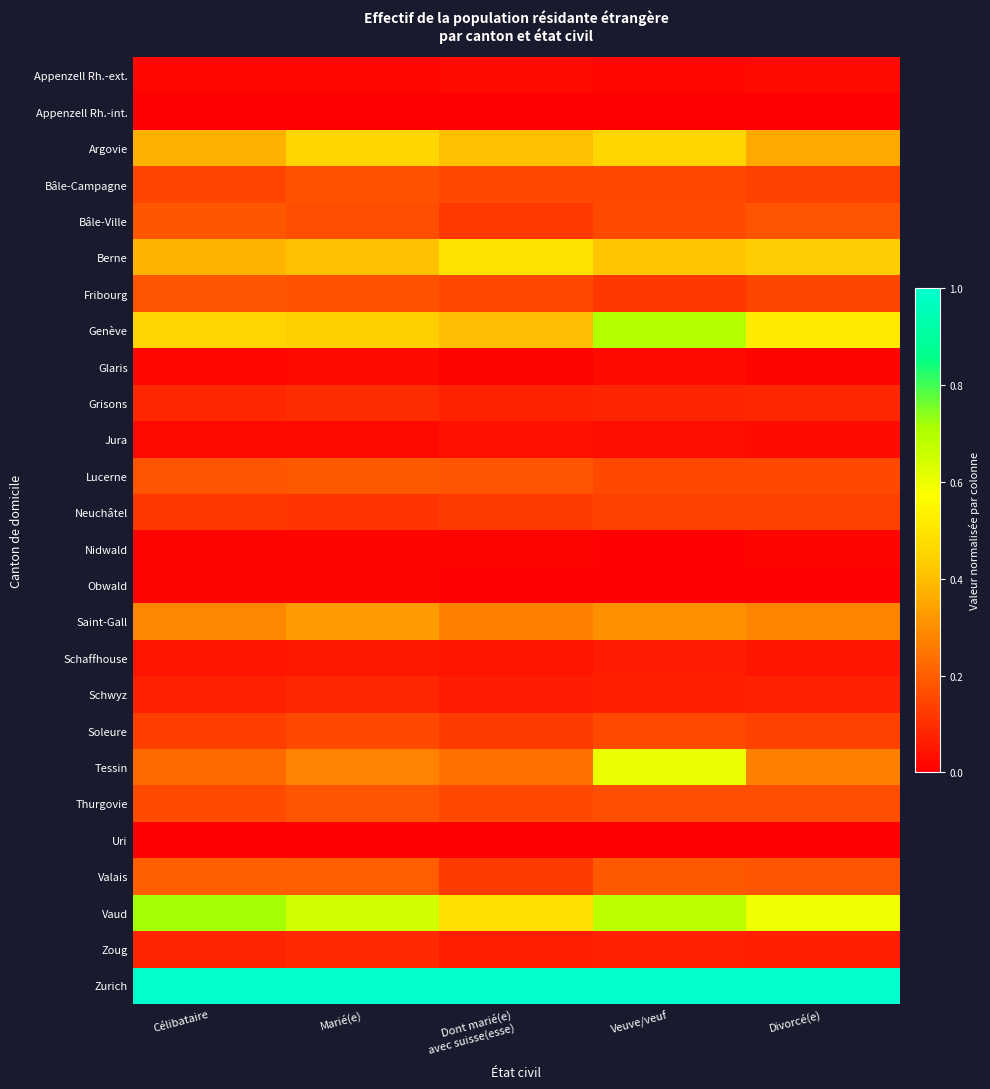

Reading left to right, list all the values displayed in this chart.

Appenzell Rh.-ext.: Célibataire=0.0	Marié(e)=0.0	Dont marié(e)
avec suisse(esse)=0.0	Veuve/veuf=0.0	Divorcé(e)=0.0
Appenzell Rh.-int.: Célibataire=0.0	Marié(e)=0.0	Dont marié(e)
avec suisse(esse)=0.0	Veuve/veuf=0.0	Divorcé(e)=0.0
Argovie: Célibataire=0.4	Marié(e)=0.5	Dont marié(e)
avec suisse(esse)=0.4	Veuve/veuf=0.5	Divorcé(e)=0.4
Bâle-Campagne: Célibataire=0.1	Marié(e)=0.2	Dont marié(e)
avec suisse(esse)=0.2	Veuve/veuf=0.2	Divorcé(e)=0.1
Bâle-Ville: Célibataire=0.2	Marié(e)=0.2	Dont marié(e)
avec suisse(esse)=0.1	Veuve/veuf=0.2	Divorcé(e)=0.2
Berne: Célibataire=0.4	Marié(e)=0.4	Dont marié(e)
avec suisse(esse)=0.5	Veuve/veuf=0.4	Divorcé(e)=0.4
Fribourg: Célibataire=0.2	Marié(e)=0.2	Dont marié(e)
avec suisse(esse)=0.2	Veuve/veuf=0.1	Divorcé(e)=0.2
Genève: Célibataire=0.5	Marié(e)=0.4	Dont marié(e)
avec suisse(esse)=0.4	Veuve/veuf=0.7	Divorcé(e)=0.5
Glaris: Célibataire=0.0	Marié(e)=0.0	Dont marié(e)
avec suisse(esse)=0.0	Veuve/veuf=0.0	Divorcé(e)=0.0
Grisons: Célibataire=0.1	Marié(e)=0.1	Dont marié(e)
avec suisse(esse)=0.1	Veuve/veuf=0.1	Divorcé(e)=0.1
Jura: Célibataire=0.0	Marié(e)=0.0	Dont marié(e)
avec suisse(esse)=0.0	Veuve/veuf=0.0	Divorcé(e)=0.0
Lucerne: Célibataire=0.2	Marié(e)=0.2	Dont marié(e)
avec suisse(esse)=0.2	Veuve/veuf=0.2	Divorcé(e)=0.2
Neuchâtel: Célibataire=0.1	Marié(e)=0.1	Dont marié(e)
avec suisse(esse)=0.1	Veuve/veuf=0.1	Divorcé(e)=0.1
Nidwald: Célibataire=0.0	Marié(e)=0.0	Dont marié(e)
avec suisse(esse)=0.0	Veuve/veuf=0.0	Divorcé(e)=0.0
Obwald: Célibataire=0.0	Marié(e)=0.0	Dont marié(e)
avec suisse(esse)=0.0	Veuve/veuf=0.0	Divorcé(e)=0.0
Saint-Gall: Célibataire=0.3	Marié(e)=0.3	Dont marié(e)
avec suisse(esse)=0.3	Veuve/veuf=0.3	Divorcé(e)=0.3
Schaffhouse: Célibataire=0.0	Marié(e)=0.1	Dont marié(e)
avec suisse(esse)=0.0	Veuve/veuf=0.1	Divorcé(e)=0.0
Schwyz: Célibataire=0.1	Marié(e)=0.1	Dont marié(e)
avec suisse(esse)=0.1	Veuve/veuf=0.1	Divorcé(e)=0.1
Soleure: Célibataire=0.1	Marié(e)=0.2	Dont marié(e)
avec suisse(esse)=0.1	Veuve/veuf=0.2	Divorcé(e)=0.1
Tessin: Célibataire=0.2	Marié(e)=0.3	Dont marié(e)
avec suisse(esse)=0.2	Veuve/veuf=0.6	Divorcé(e)=0.3
Thurgovie: Célibataire=0.2	Marié(e)=0.2	Dont marié(e)
avec suisse(esse)=0.2	Veuve/veuf=0.2	Divorcé(e)=0.2
Uri: Célibataire=0.0	Marié(e)=0.0	Dont marié(e)
avec suisse(esse)=0.0	Veuve/veuf=0.0	Divorcé(e)=0.0
Valais: Célibataire=0.2	Marié(e)=0.2	Dont marié(e)
avec suisse(esse)=0.1	Veuve/veuf=0.2	Divorcé(e)=0.2
Vaud: Célibataire=0.7	Marié(e)=0.6	Dont marié(e)
avec suisse(esse)=0.5	Veuve/veuf=0.7	Divorcé(e)=0.6
Zoug: Célibataire=0.1	Marié(e)=0.1	Dont marié(e)
avec suisse(esse)=0.1	Veuve/veuf=0.1	Divorcé(e)=0.1
Zurich: Célibataire=1.0	Marié(e)=1.0	Dont marié(e)
avec suisse(esse)=1.0	Veuve/veuf=1.0	Divorcé(e)=1.0